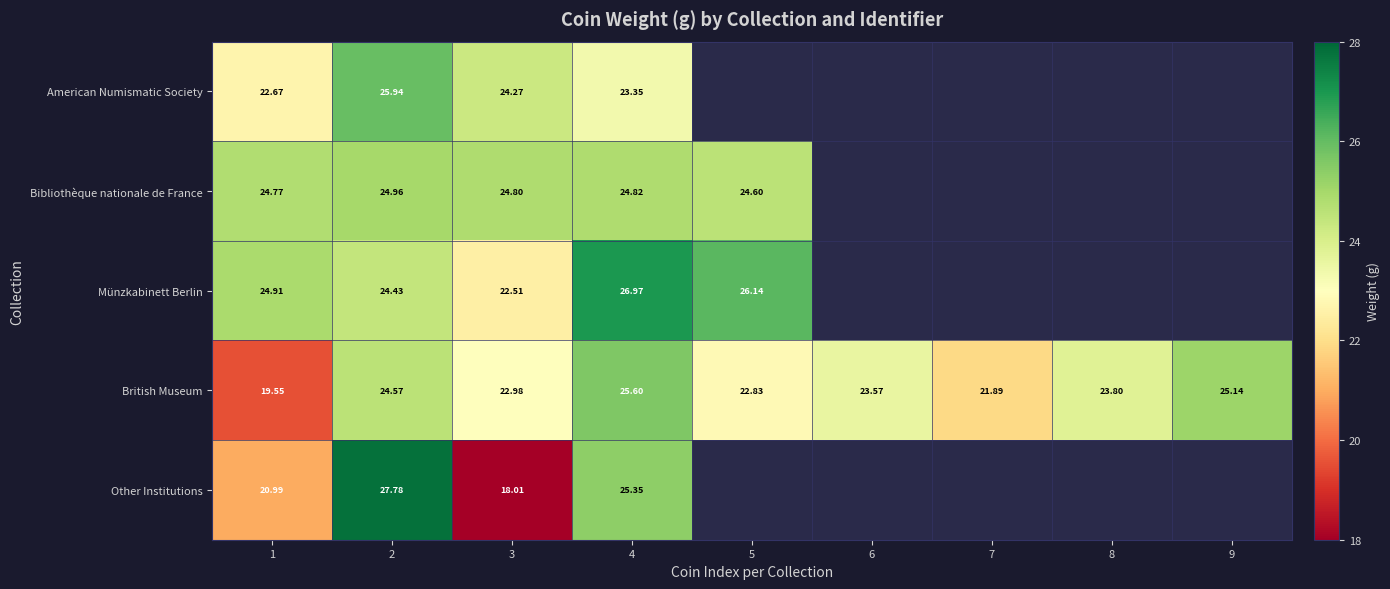

What is the maximum value for American Numismatic Society?

25.9